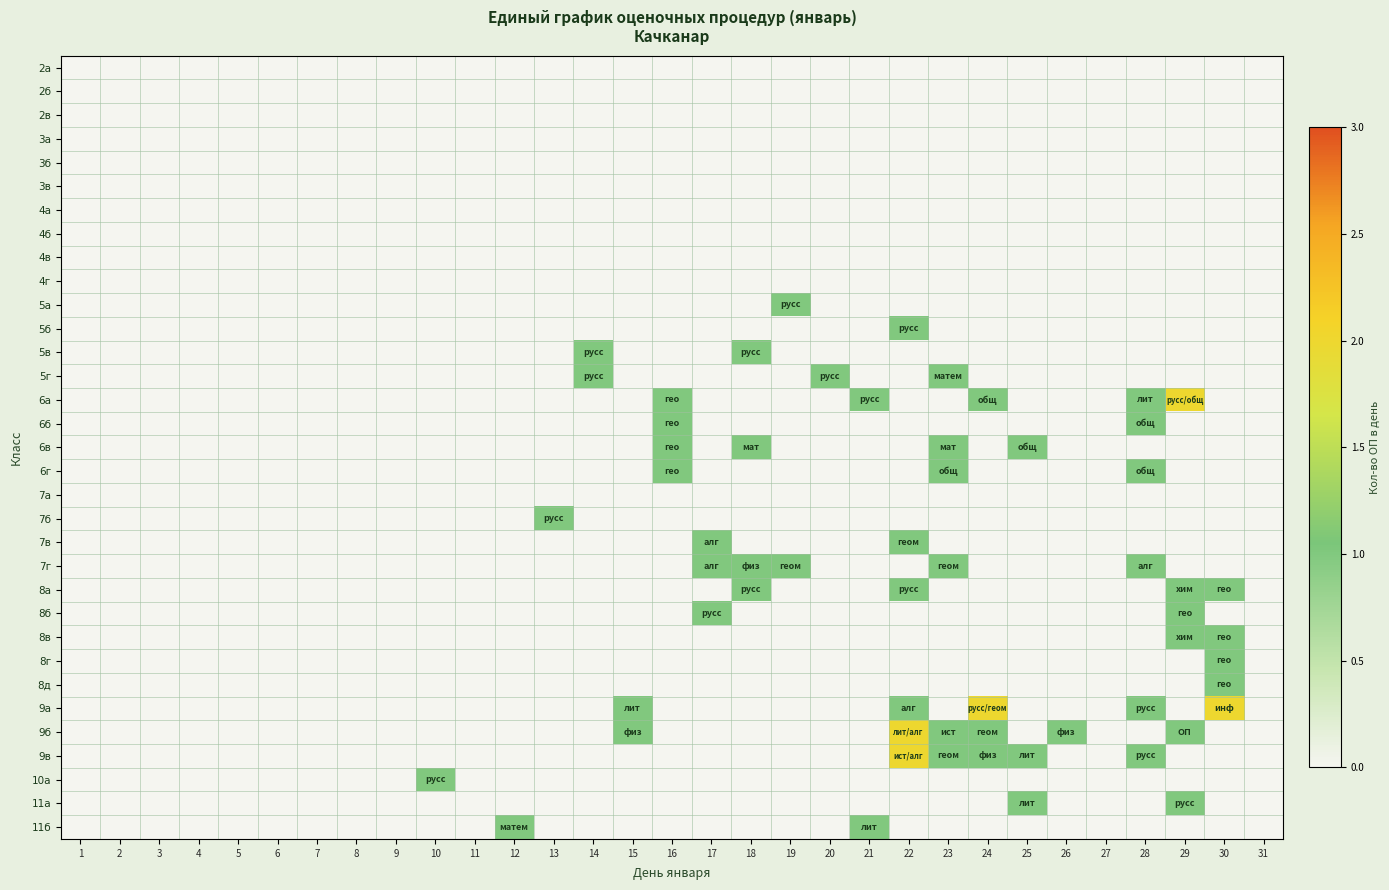

What is the greatest value displayed?

2